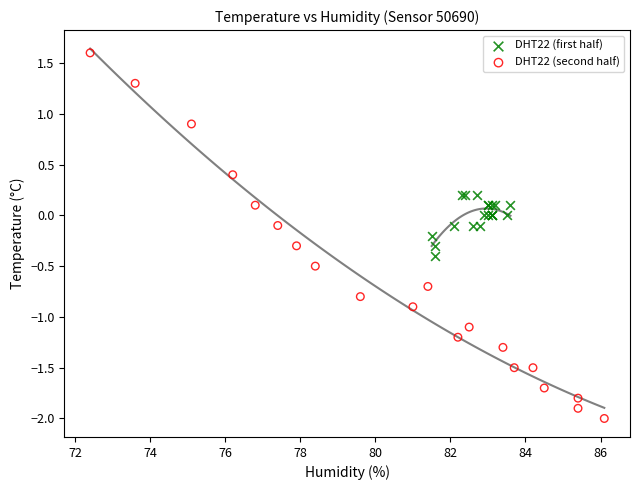

Which series has the largest Y range (max minus min)?

DHT22 (second half)